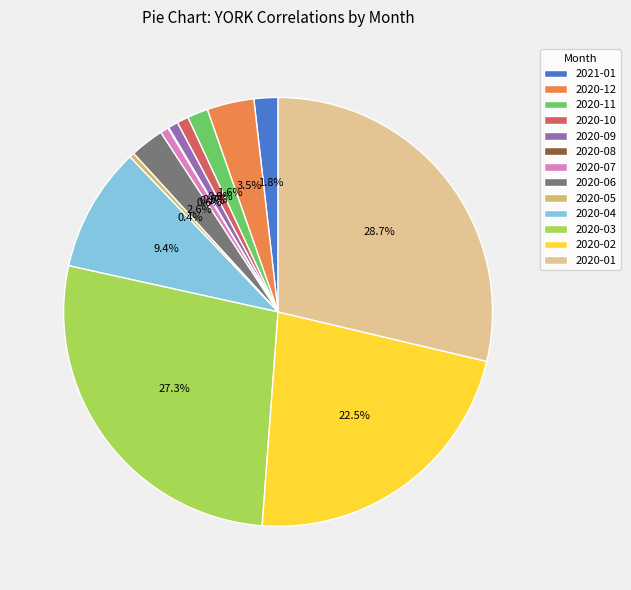

What is the total percentage of 2021-01 and 2020-10?

2.7%